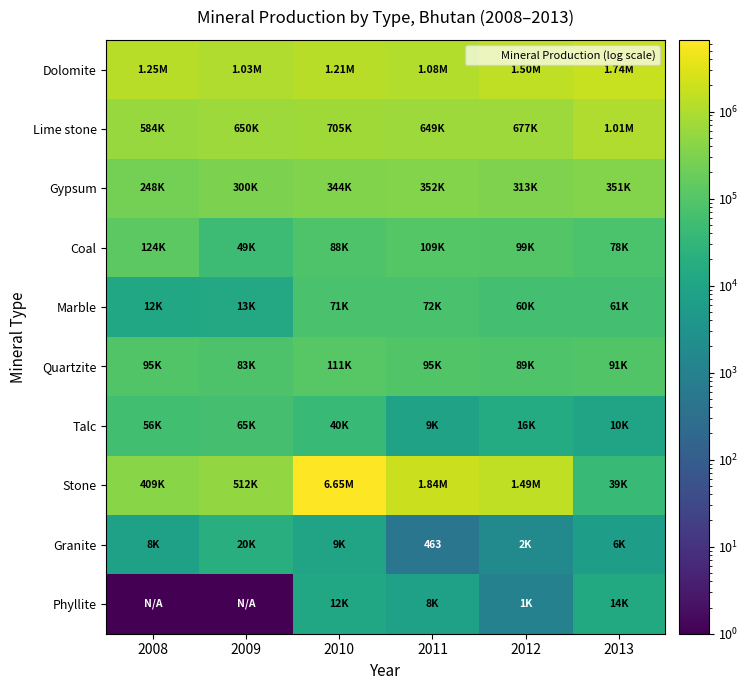

Is the value of Lime stone at 2010 greater than the value of Gypsum at 2009?

Yes